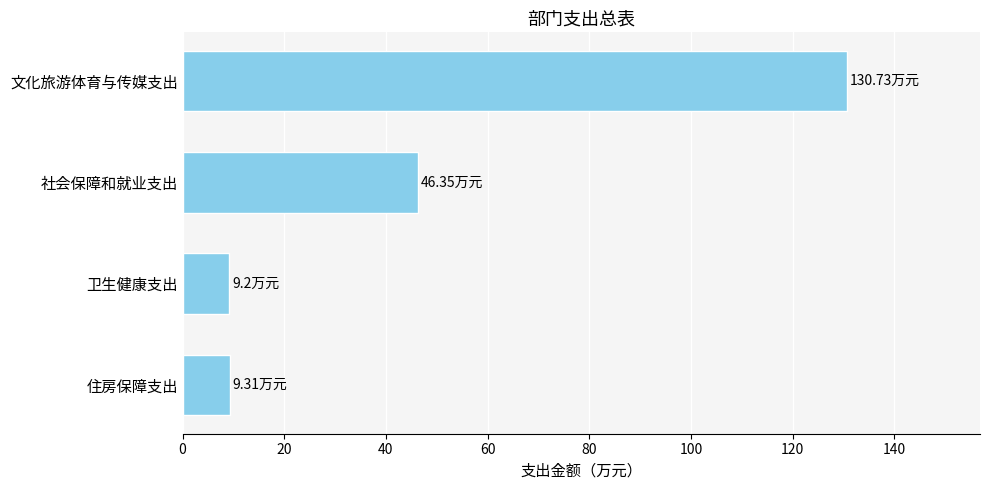

At which category does the chart reach its peak across all series?

文化旅游体育与传媒支出